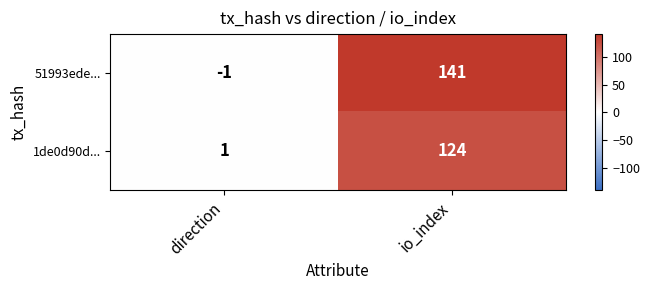

Which series has the widest spread of values?

51993ede...